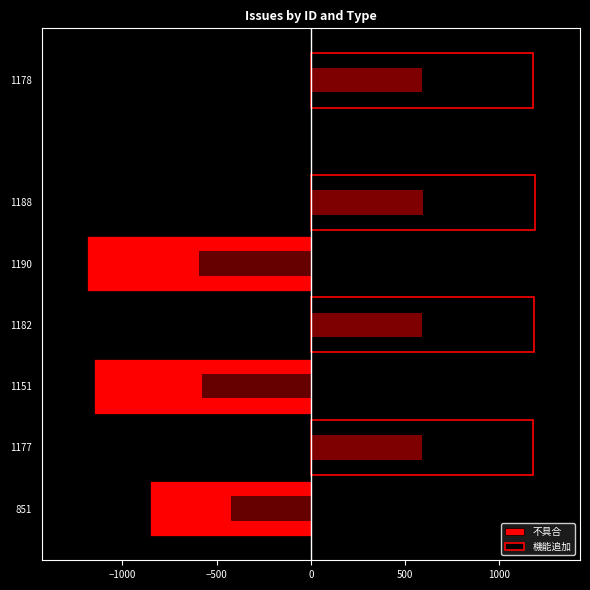

What is the difference between the values at 1151 and 1190?

39